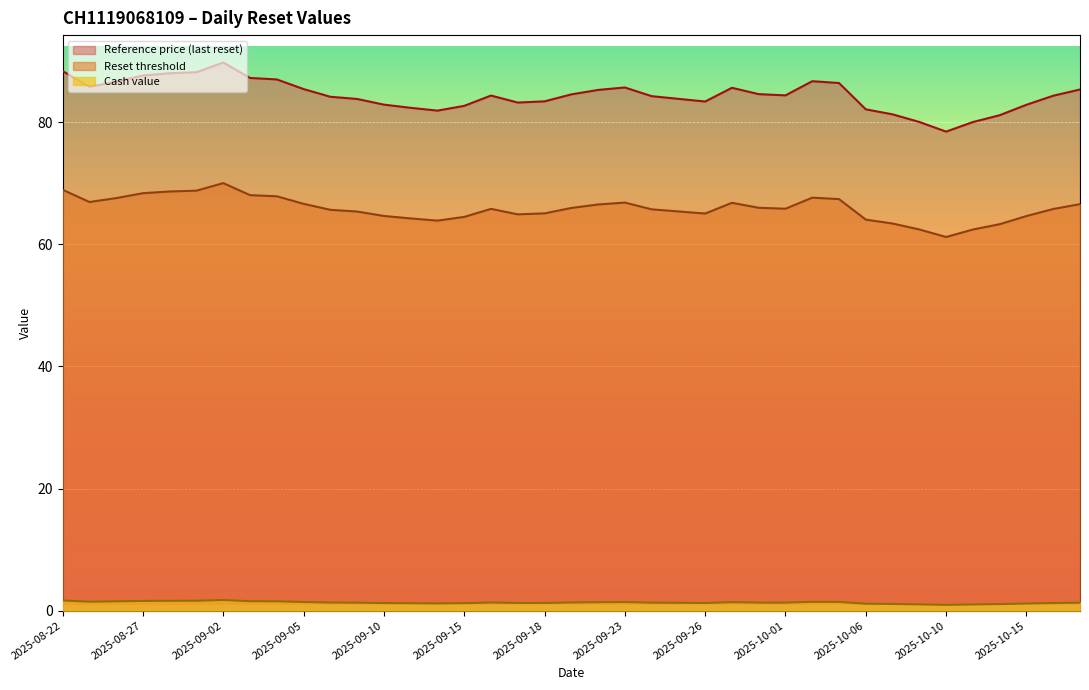

True or false: Cash value has more than 0 interior local peaks.

True